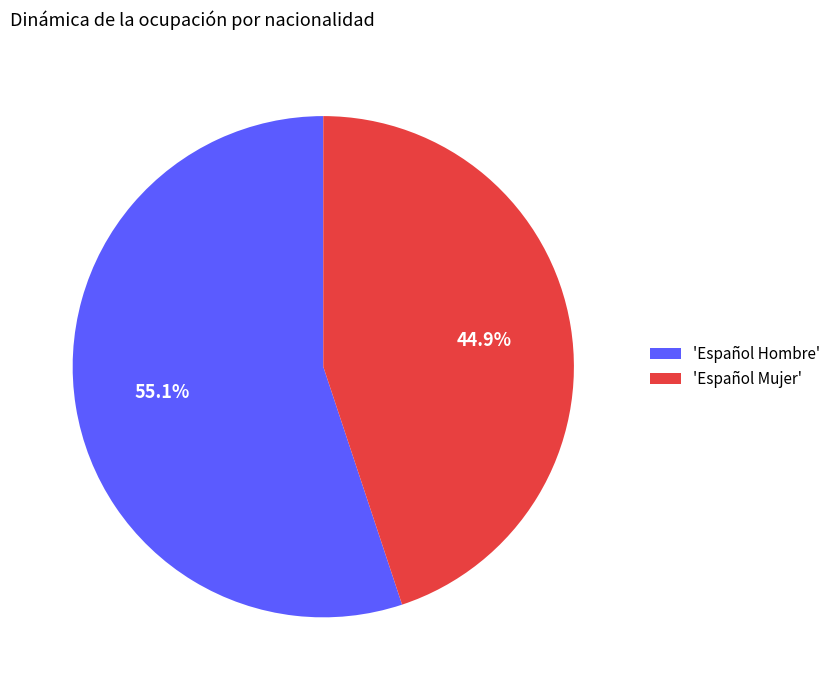

Approximately how many times larger is the value at 'Español Mujer' compared to 'Español Hombre'?

0.8